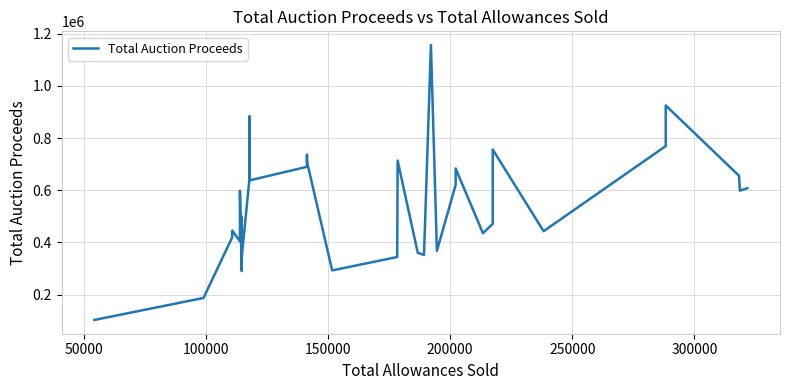

What is the maximum value shown in the chart?

1156676.8